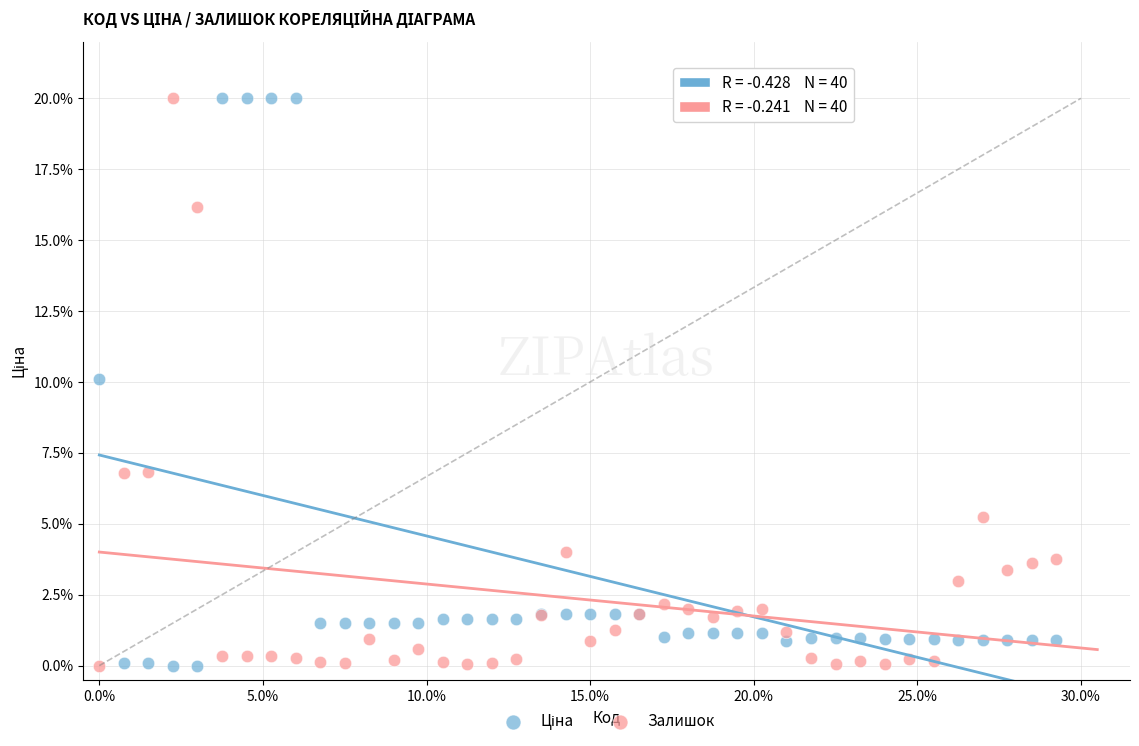

What is the X range (max minus min) for the scatter plot?

0.3